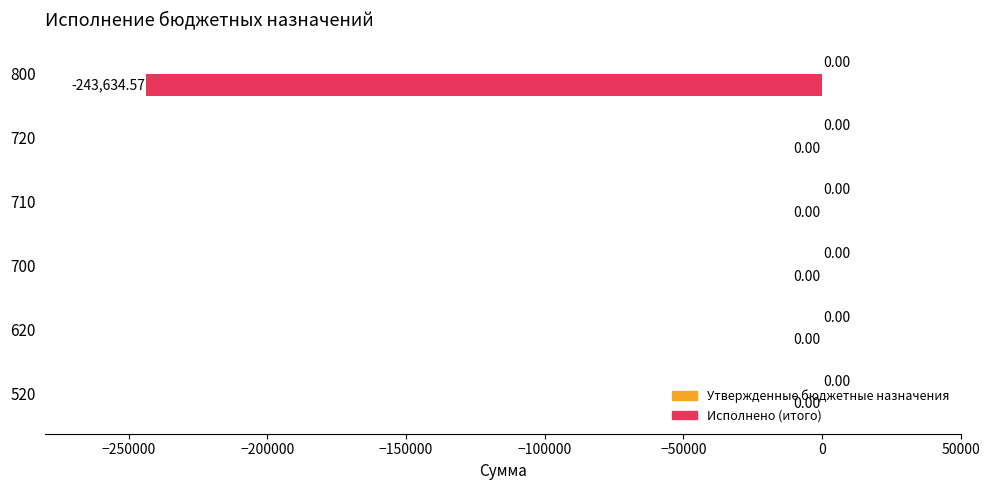

Between 800 and 620, which is larger?

620